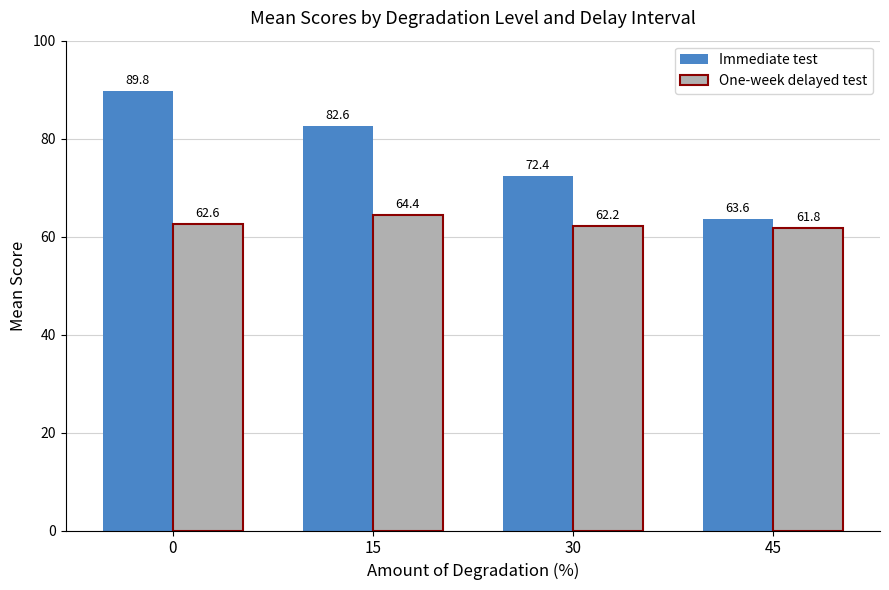

What is the approximate value of Immediate test at 30?

72.4